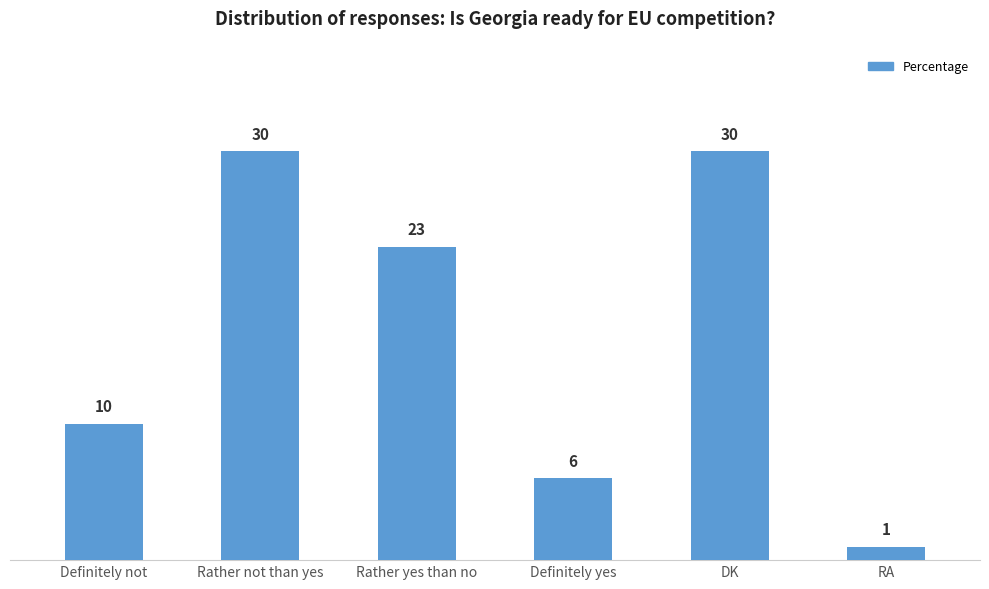

How many series are shown in this chart?

1